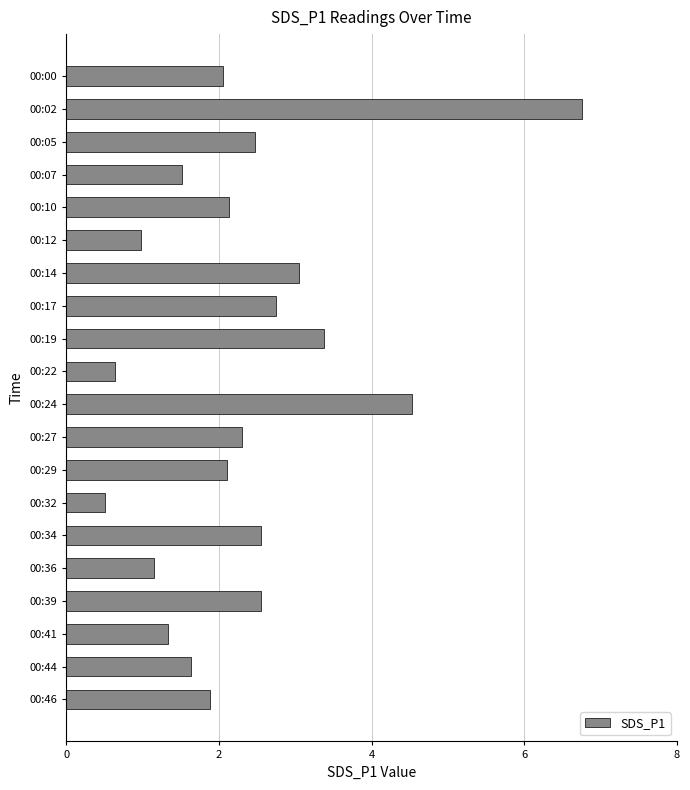

Does the chart contain any negative values?

No